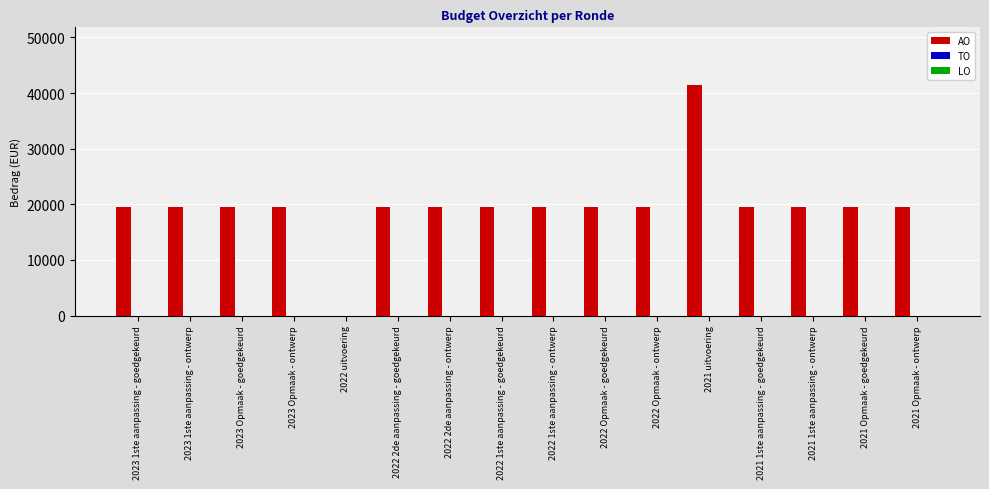

What is the sum of all values?

314453